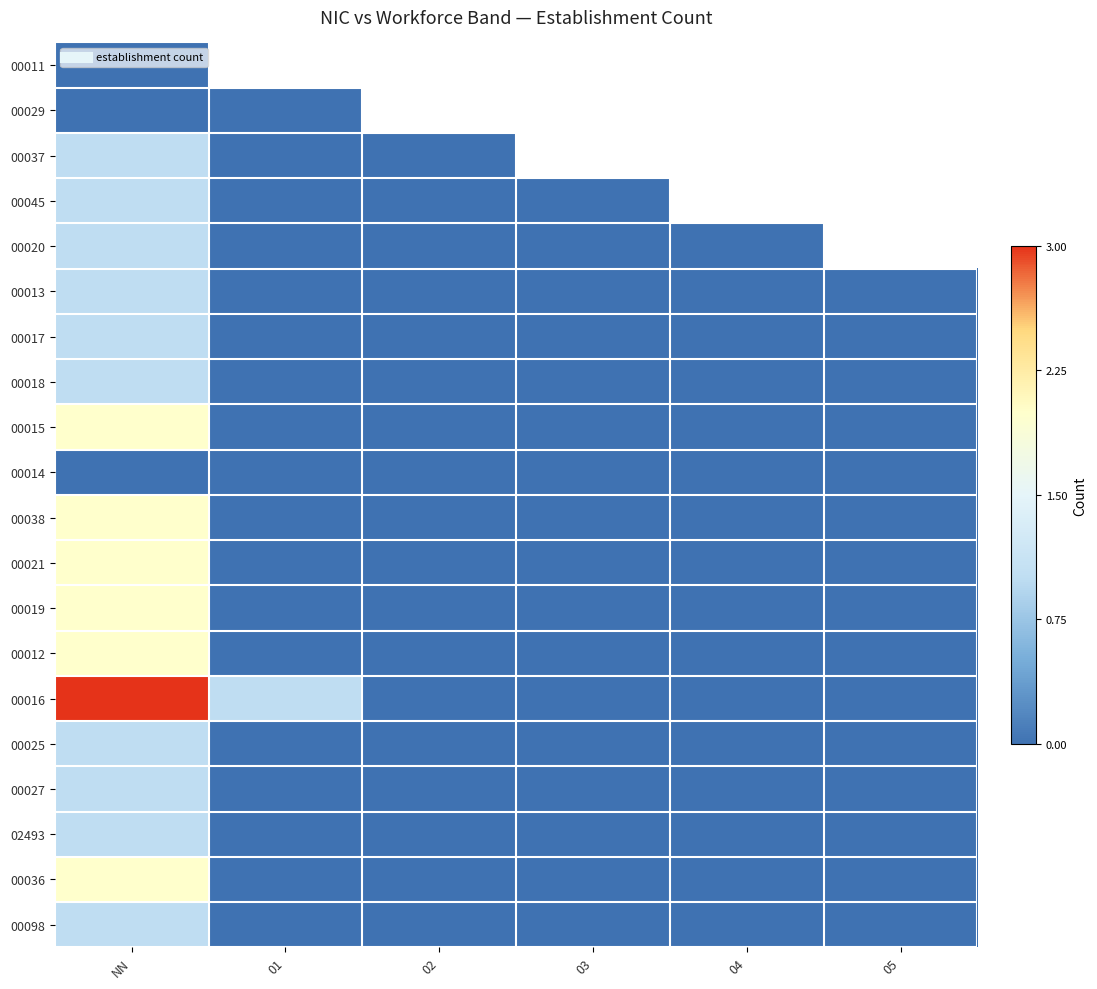

Rank the series by their maximum value, from highest to lowest.

00016, 00015, 00038, 00021, 00019, 00012, 00036, 00037, 00045, 00020, 00013, 00017, 00018, 00025, 00027, 02493, 00098, 00011, 00029, 00014